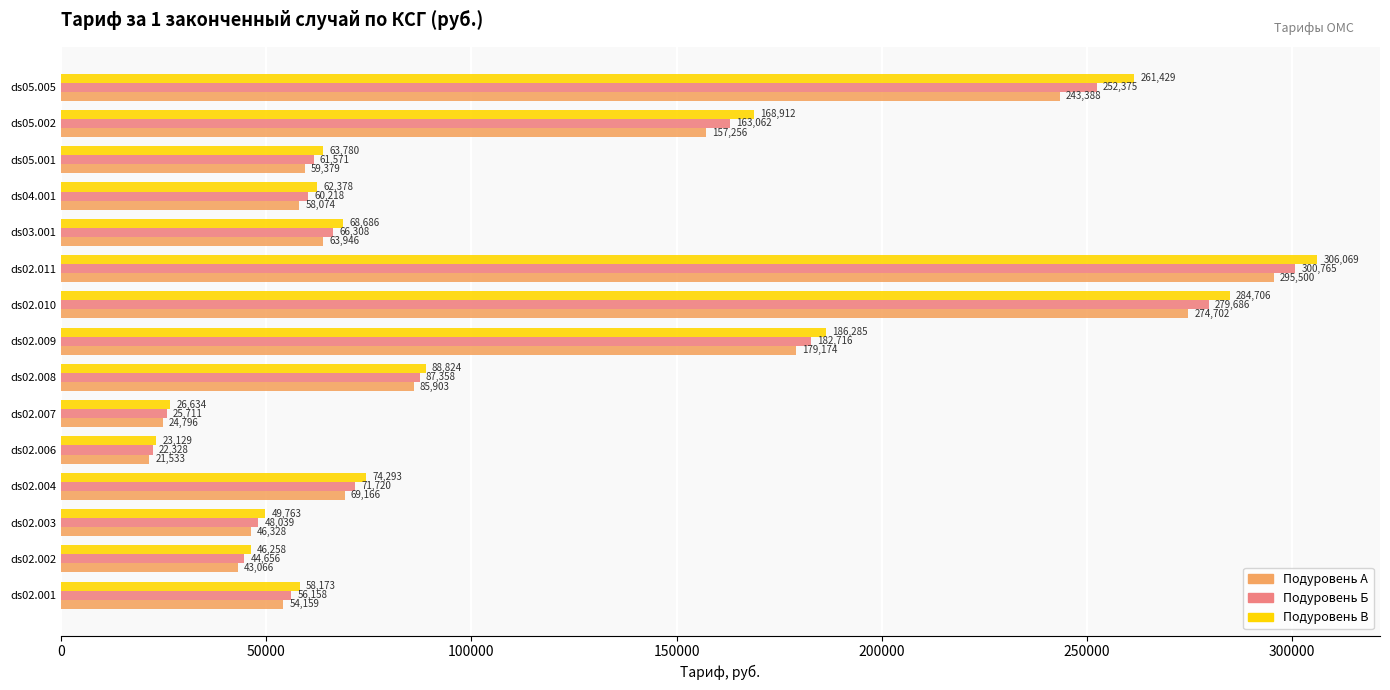

How many data points in Подуровень А are above 63946?

8